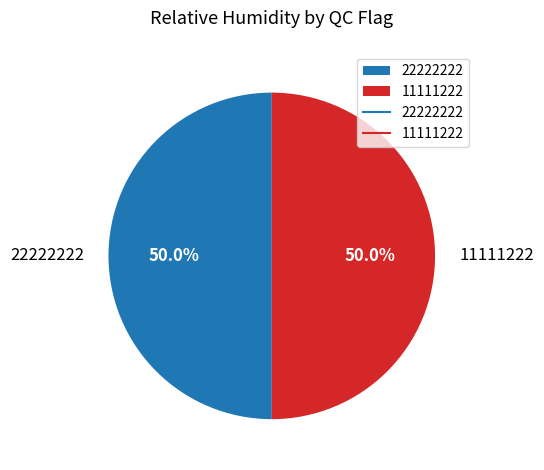

Approximately how many times larger is the value at 22222222 compared to 11111222?

1.0